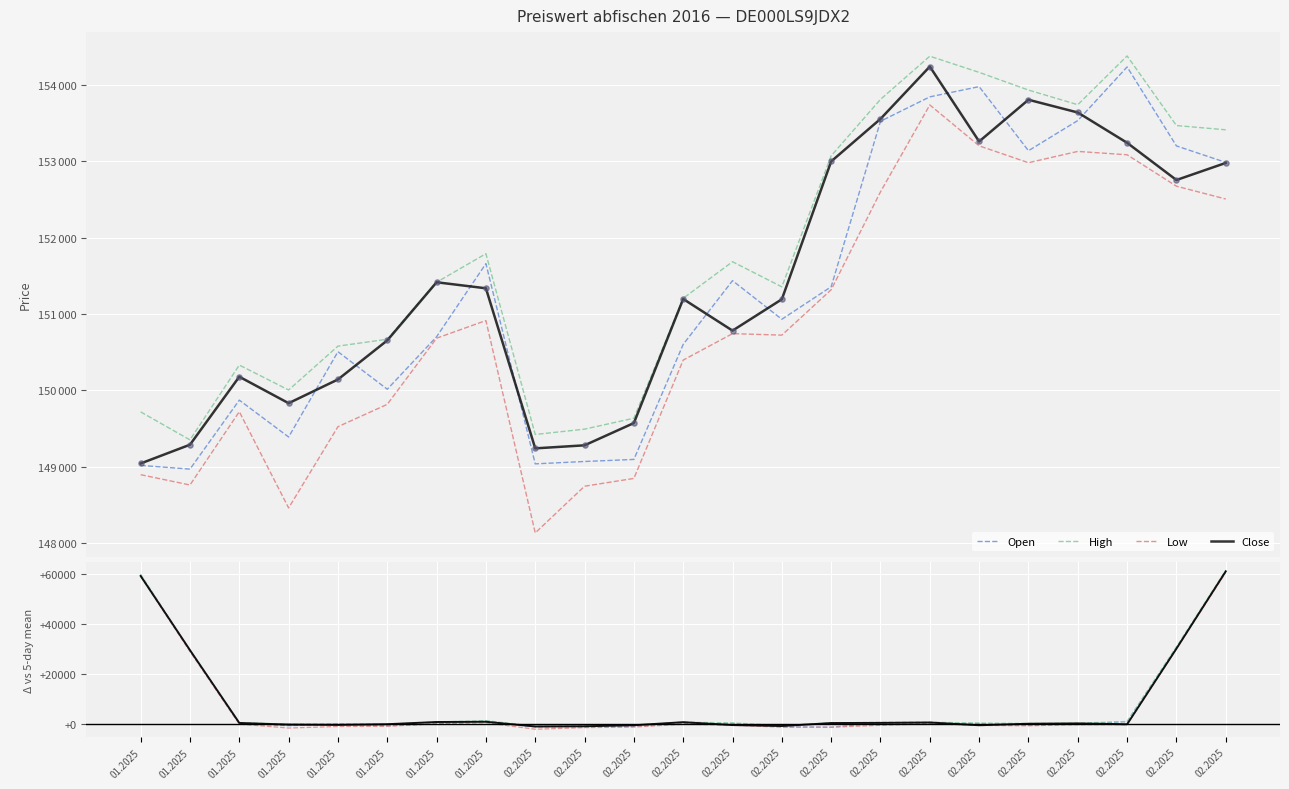

Which series contains the highest Y value?

High